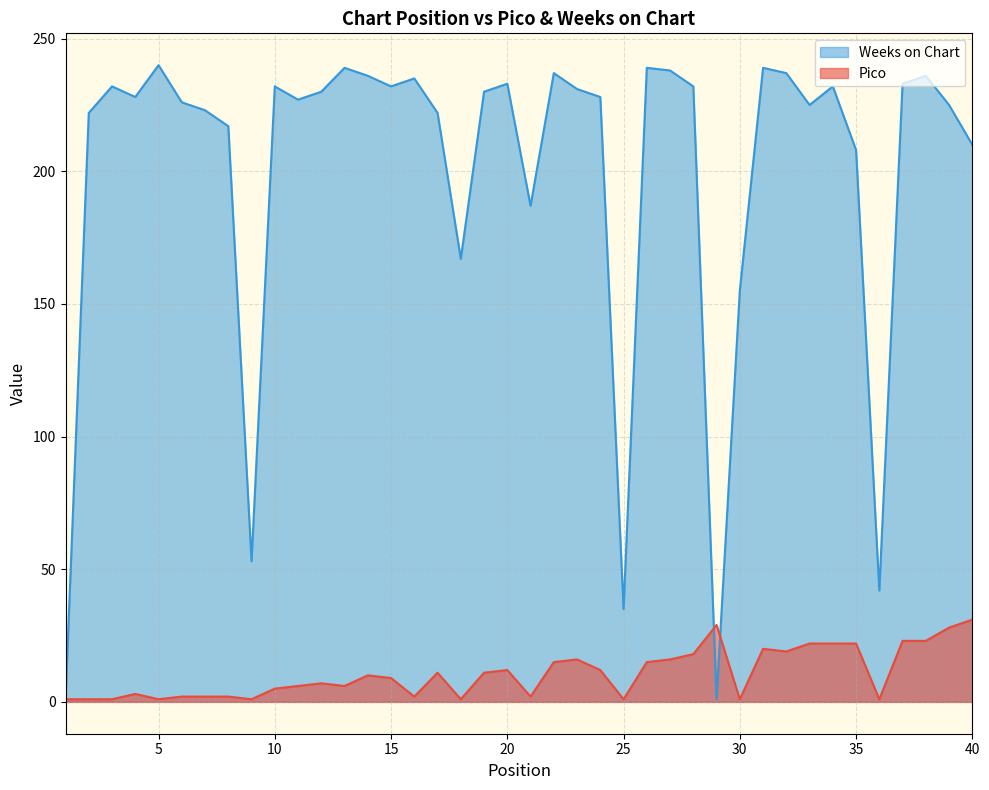

The value of Weeks on Chart at 3 is 88. True or false?

False